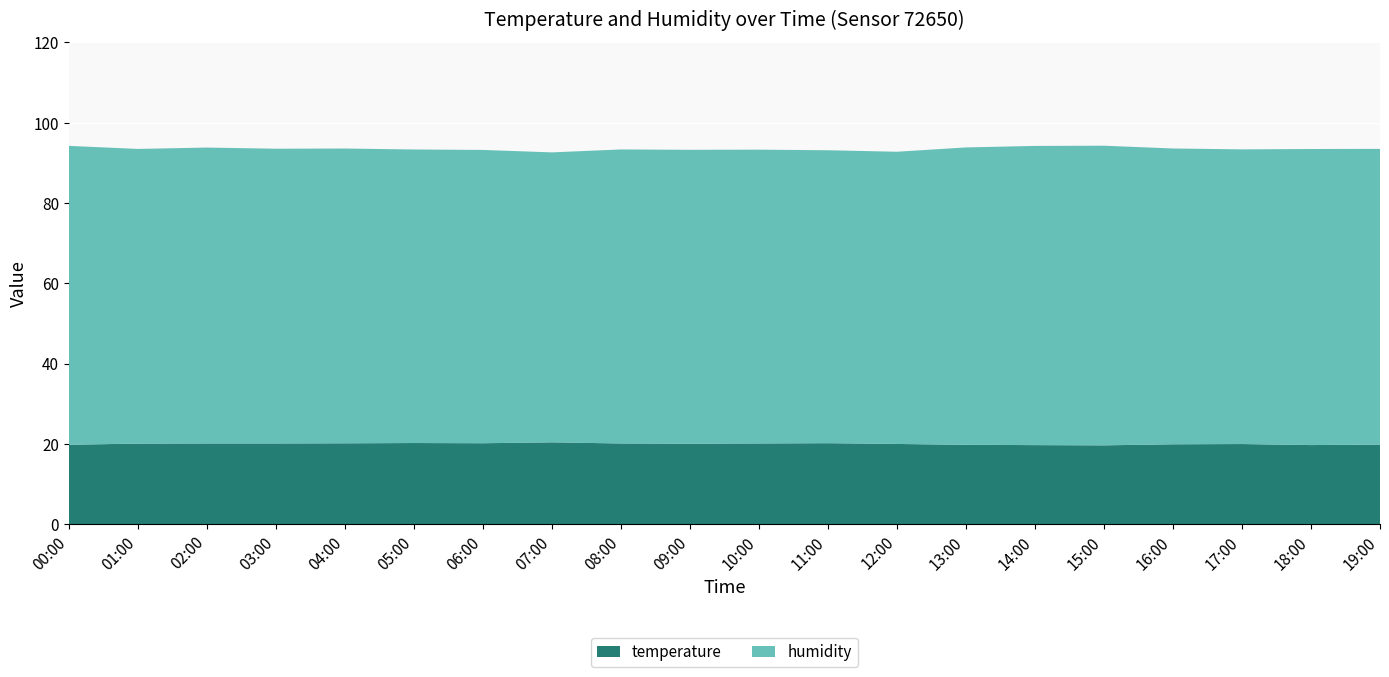

Reading left to right, extract all data points from this chart.

temperature: 00:00=19.8	01:00=20.1	02:00=20.1	03:00=20.1	04:00=20.1	05:00=20.2	06:00=20.2	07:00=20.4	08:00=20.1	09:00=20.0	10:00=20.1	11:00=20.2	12:00=20.0	13:00=19.8	14:00=19.7	15:00=19.6	16:00=19.9	17:00=20.0	18:00=19.7	19:00=19.8
humidity: 00:00=74.4	01:00=73.4	02:00=73.7	03:00=73.4	04:00=73.4	05:00=73.1	06:00=73.1	07:00=72.2	08:00=73.2	09:00=73.2	10:00=73.2	11:00=73.0	12:00=72.8	13:00=74.1	14:00=74.5	15:00=74.6	16:00=73.7	17:00=73.4	18:00=73.8	19:00=73.7